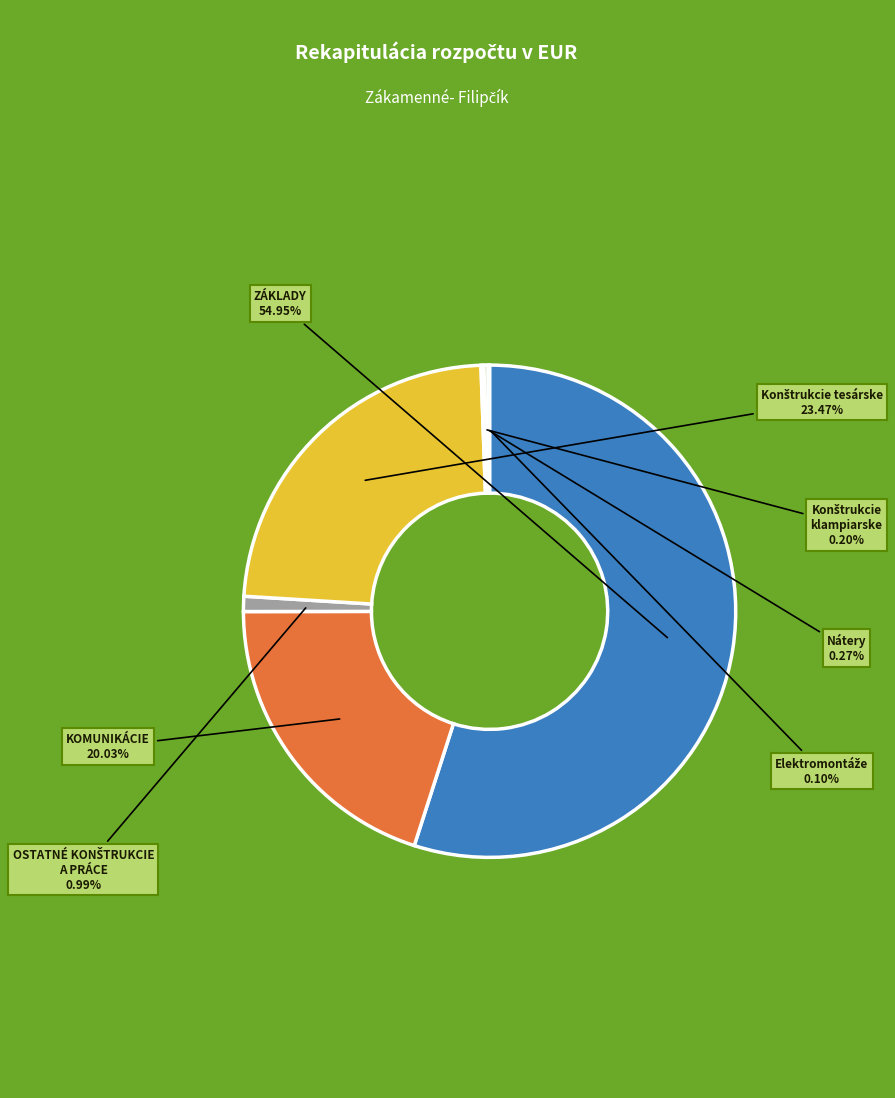

Does any single category account for the majority?

Yes